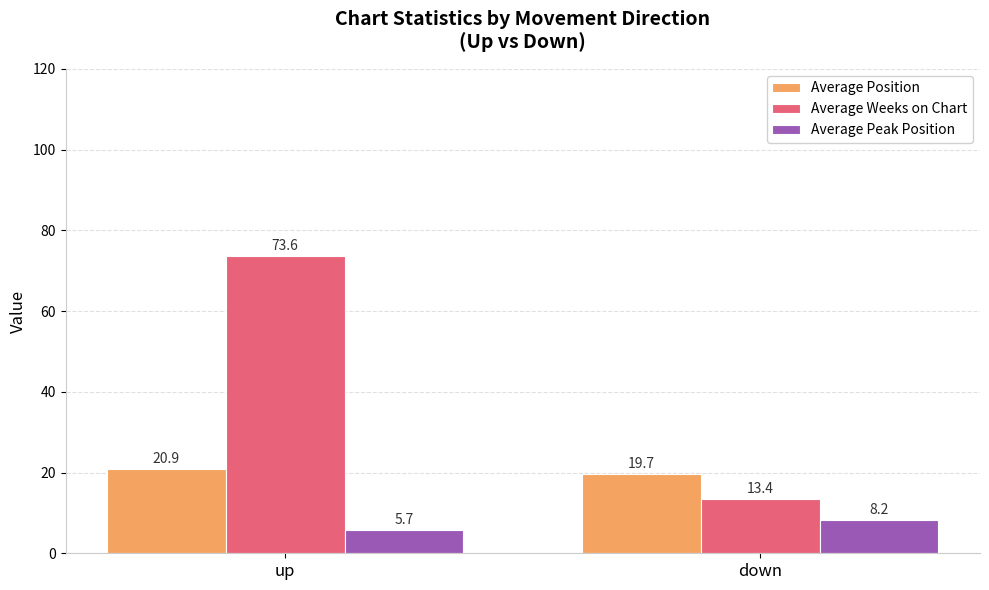

What is the label of the 2nd bar from the left?

down